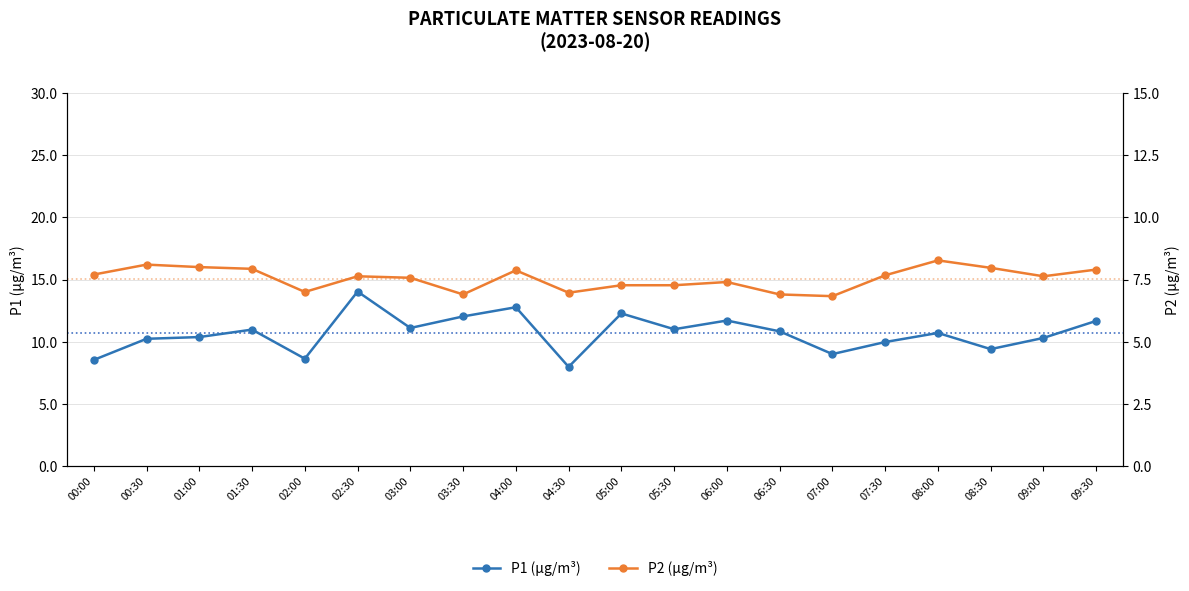

True or false: P2 (µg/m³) has more than 2 points higher than both neighbors.

True